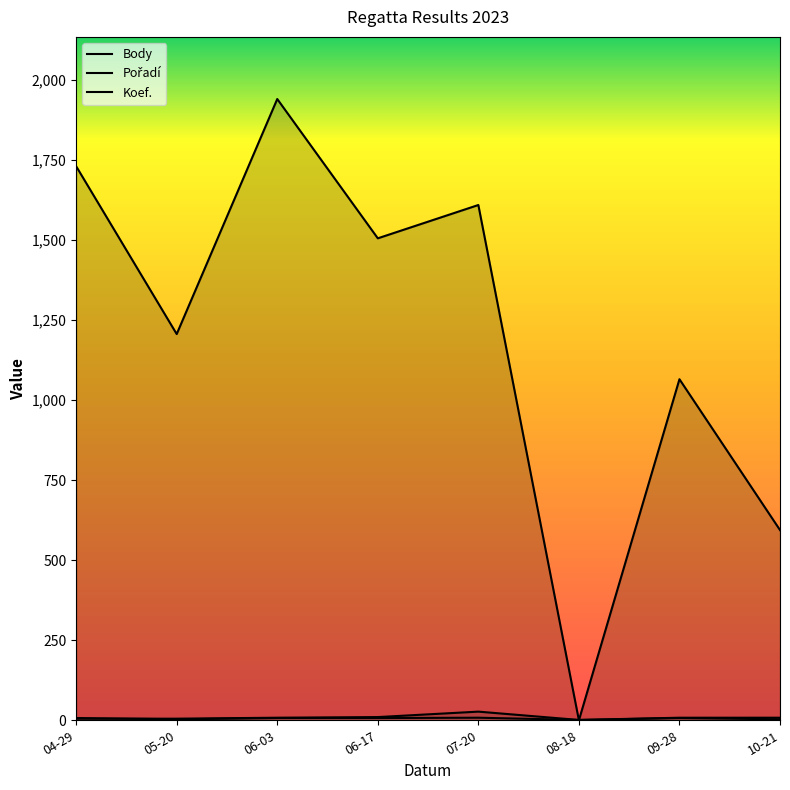

At 06-03, list the series in order from smallest to largest.

Koef., Pořadí, Body